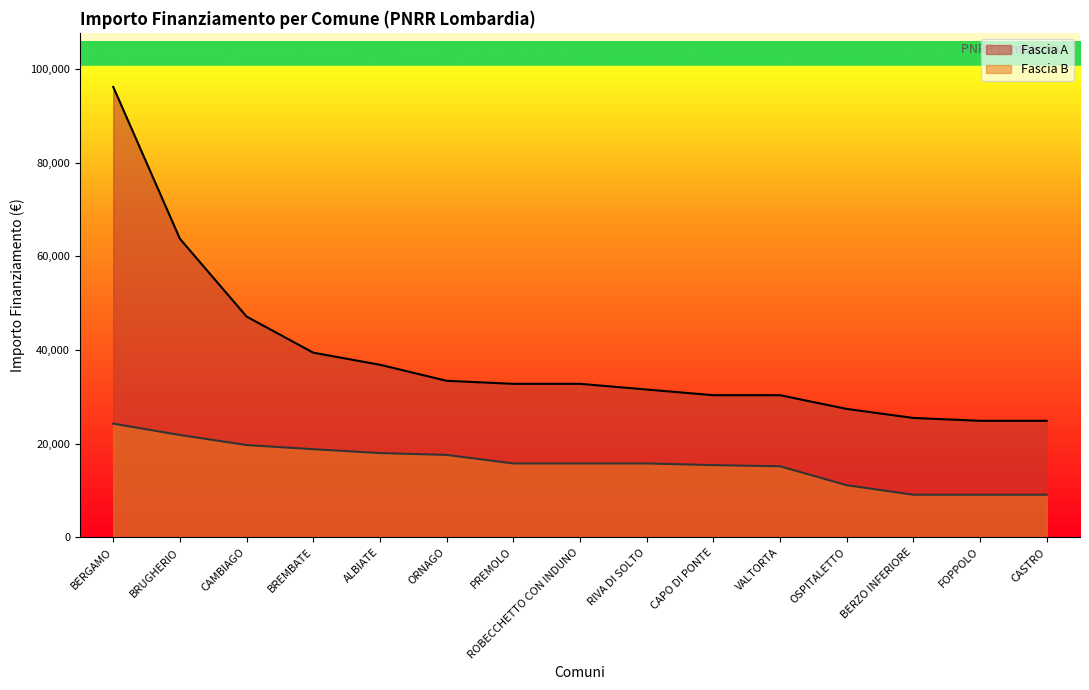

True or false: Fascia B and Fascia A intersect in this chart.

False